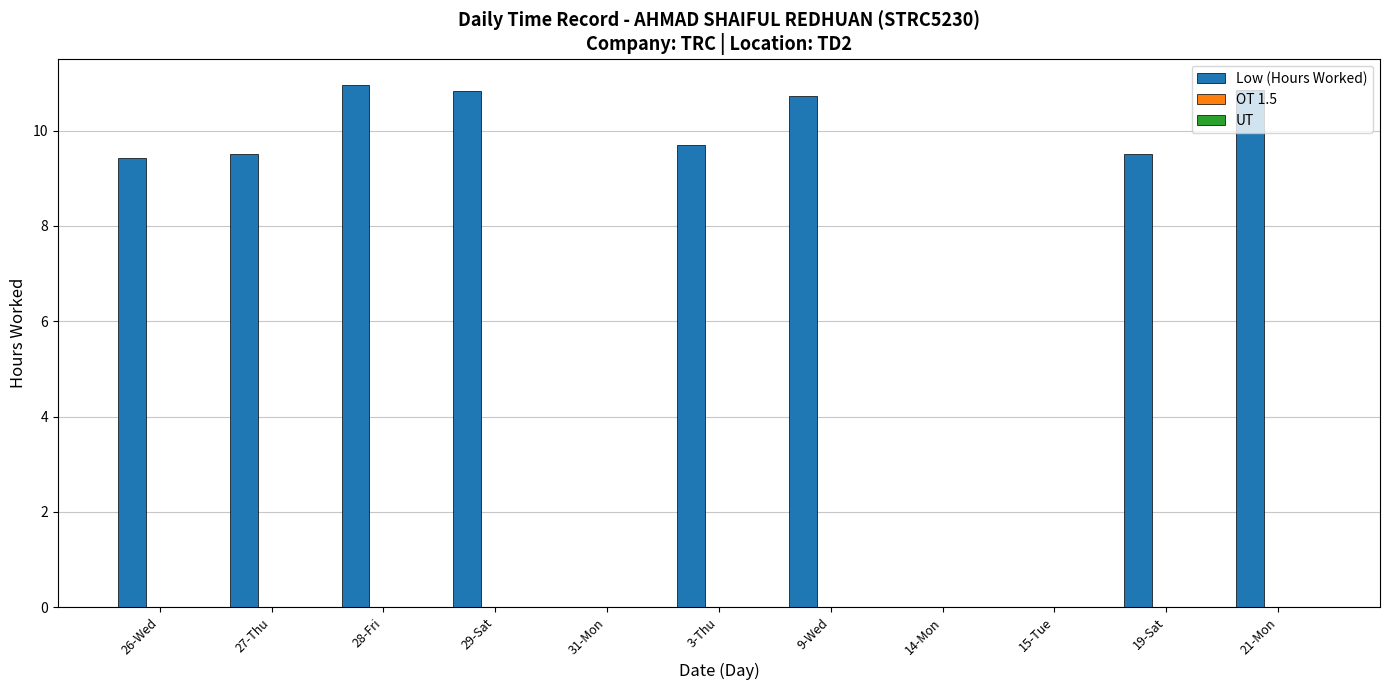

What is the greatest value displayed?

11.0